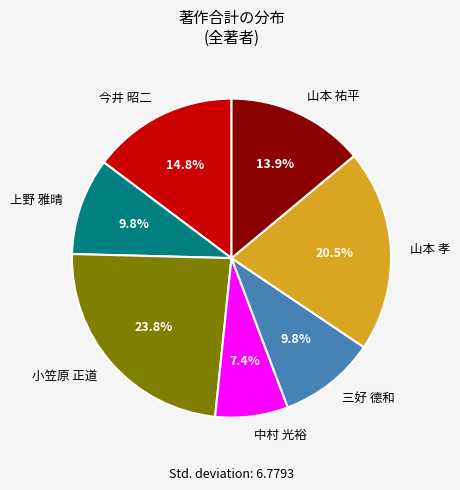

What percentage is the 三好 德和 slice, to the nearest percent?

10%